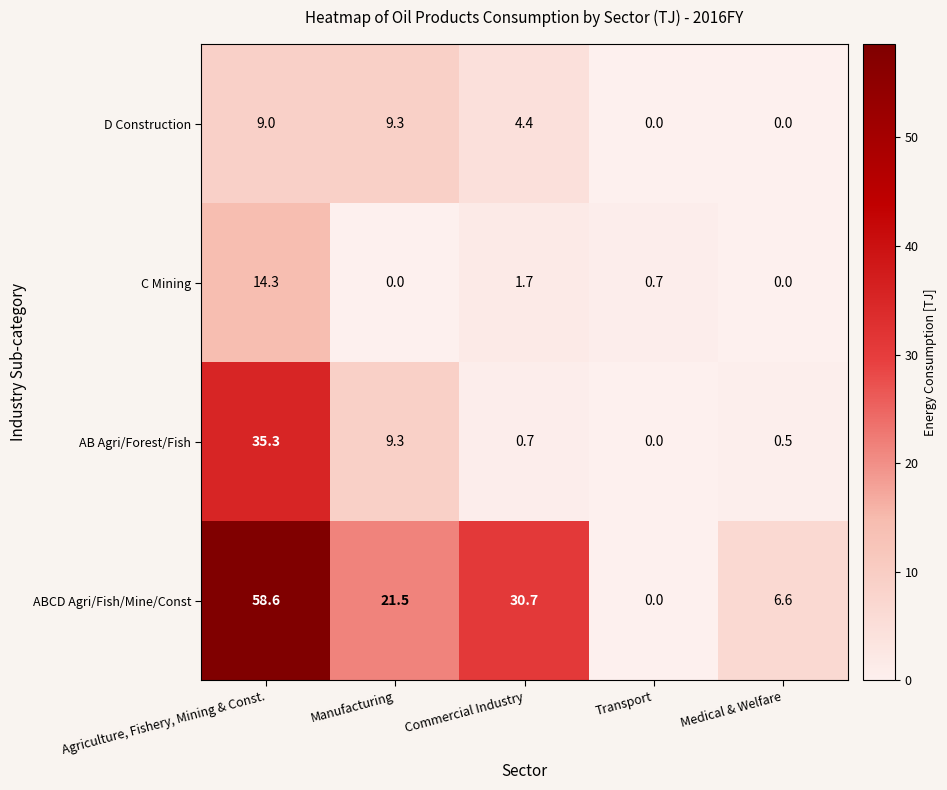

What is the sum of all C Mining values?

16.7